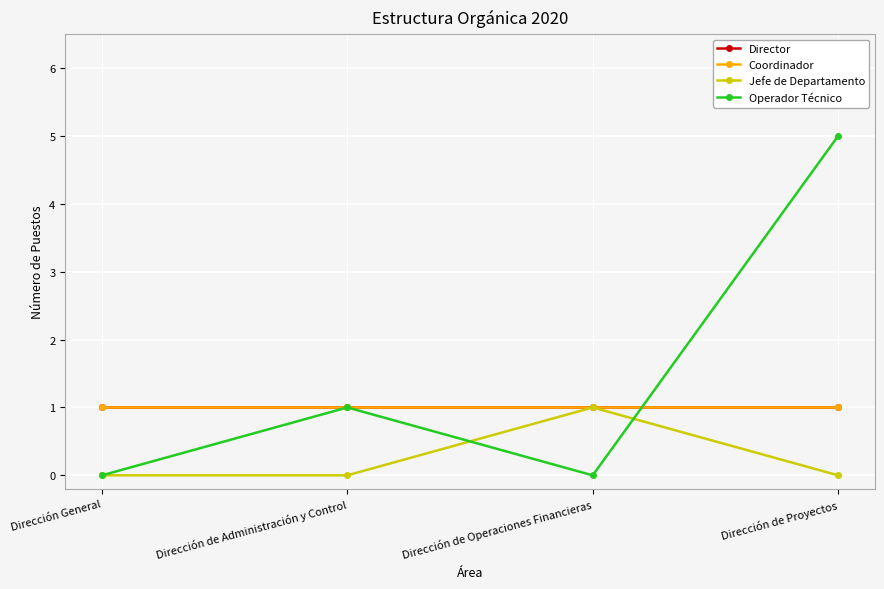

What is the sum of all Operador Técnico values?

6